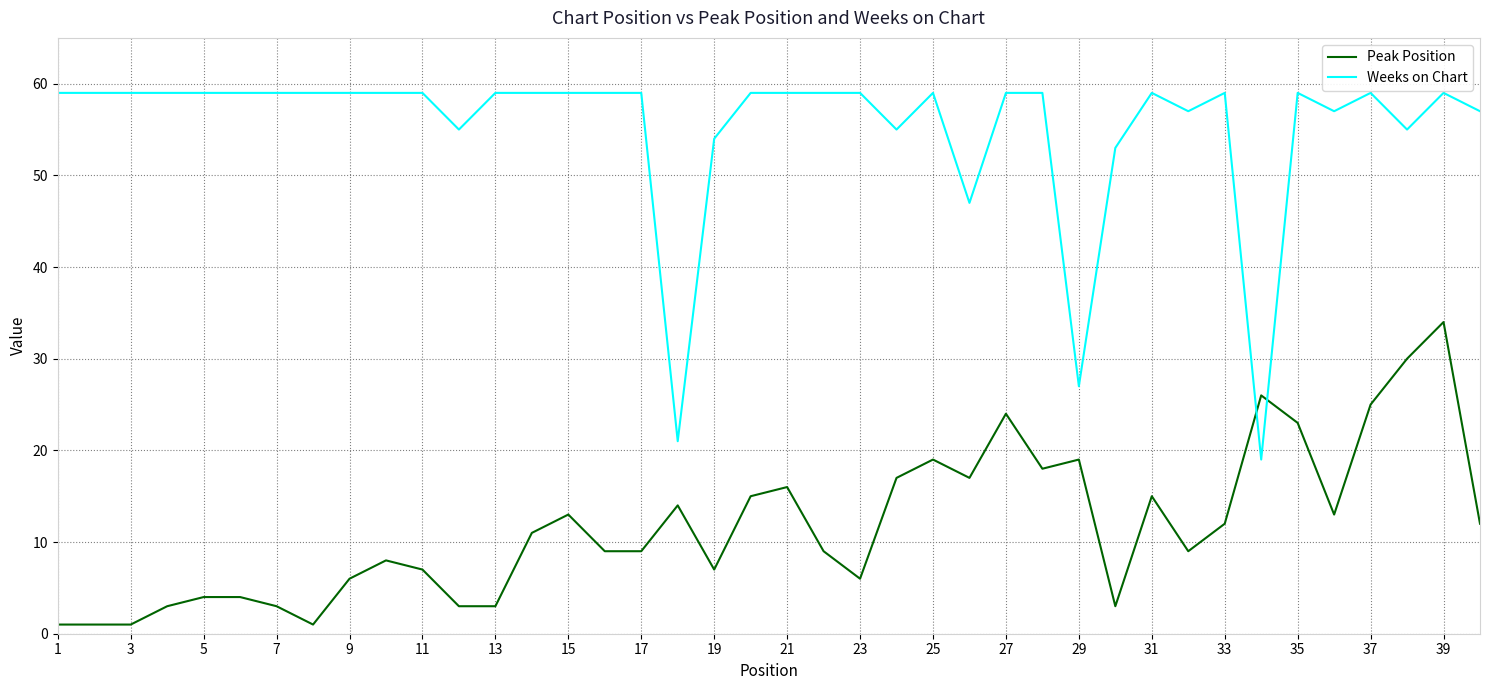

True or false: Weeks on Chart and Peak Position intersect in this chart.

True